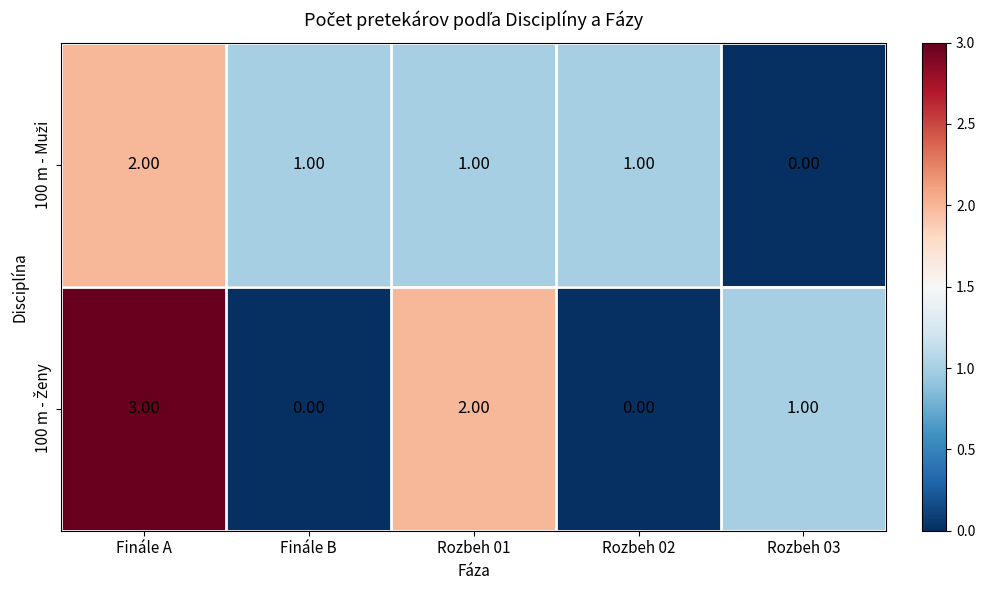

At how many categories does at least one series exceed 0?

5